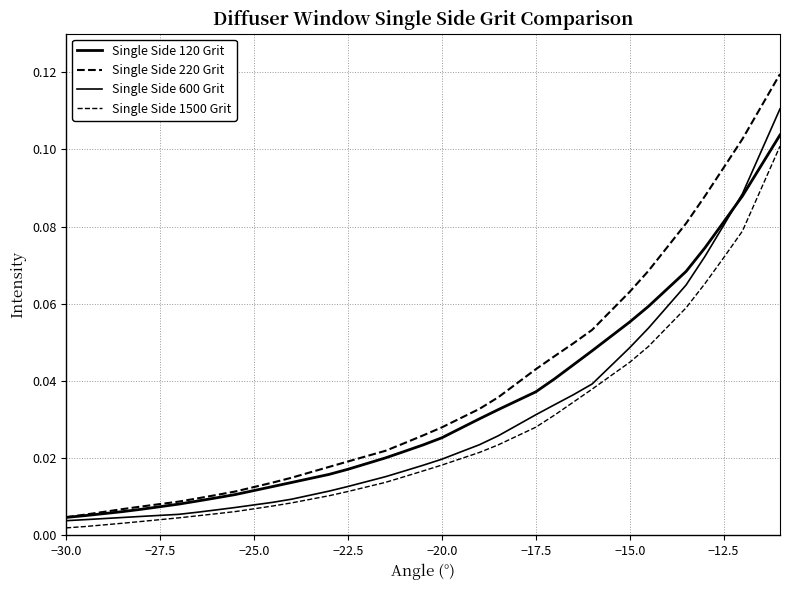

Rank the series by their maximum value, from highest to lowest.

Single Side 220 Grit, Single Side 600 Grit, Single Side 120 Grit, Single Side 1500 Grit